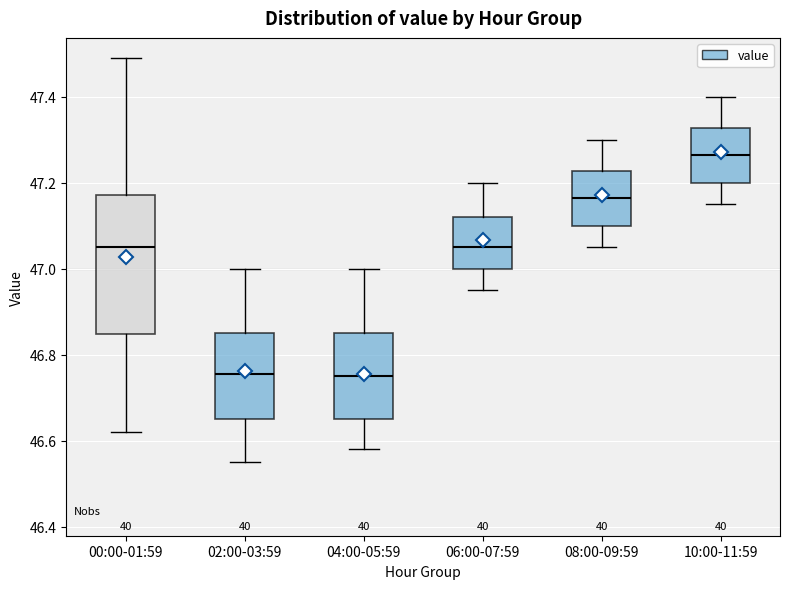

Where is the lower edge of the box for 08:00-09:59 on the y-axis? The values are not printed on the chart, so give them approximately, as read against the axis.

47.10